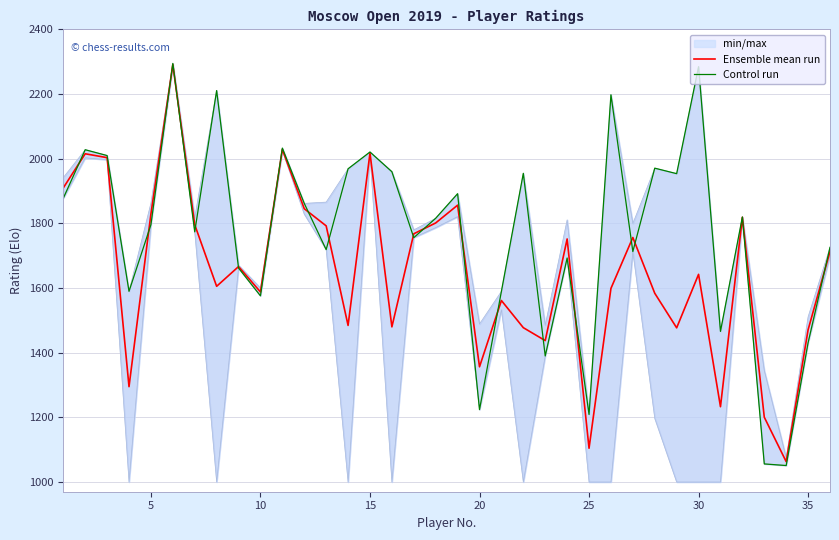

How many lines are shown in the chart?

2